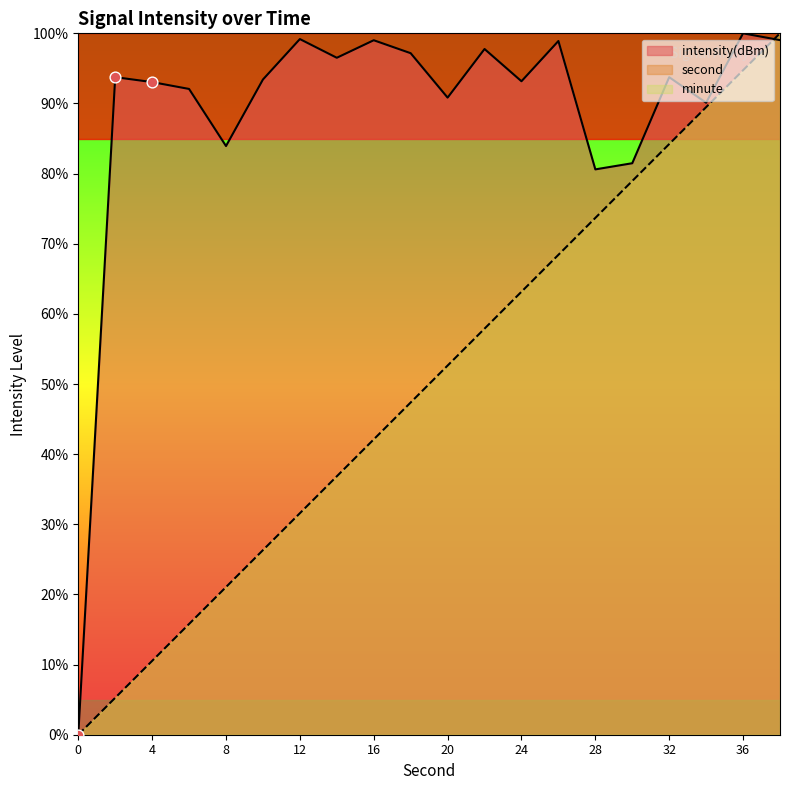

What is the total value across all series at 4?

103.6